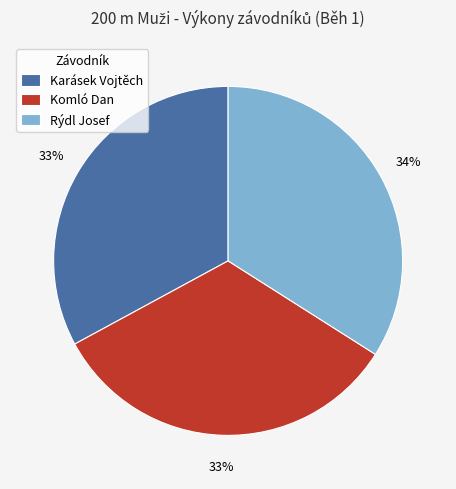

Approximately how many times larger is the value at Rýdl Josef compared to Komló Dan?

1.0